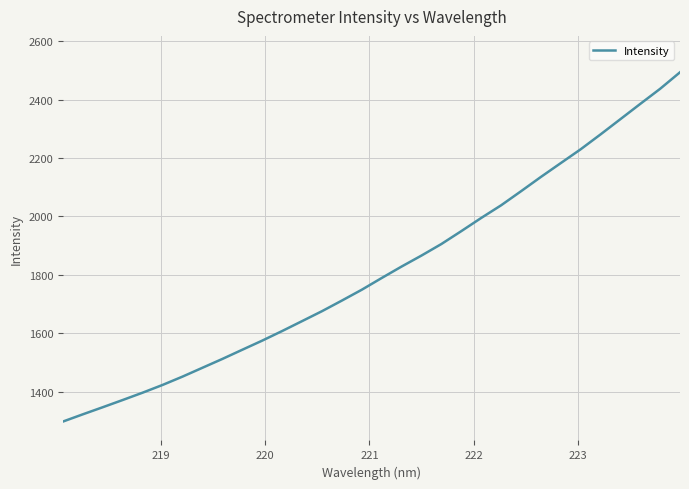

What is the maximum value shown in the chart?

2493.9